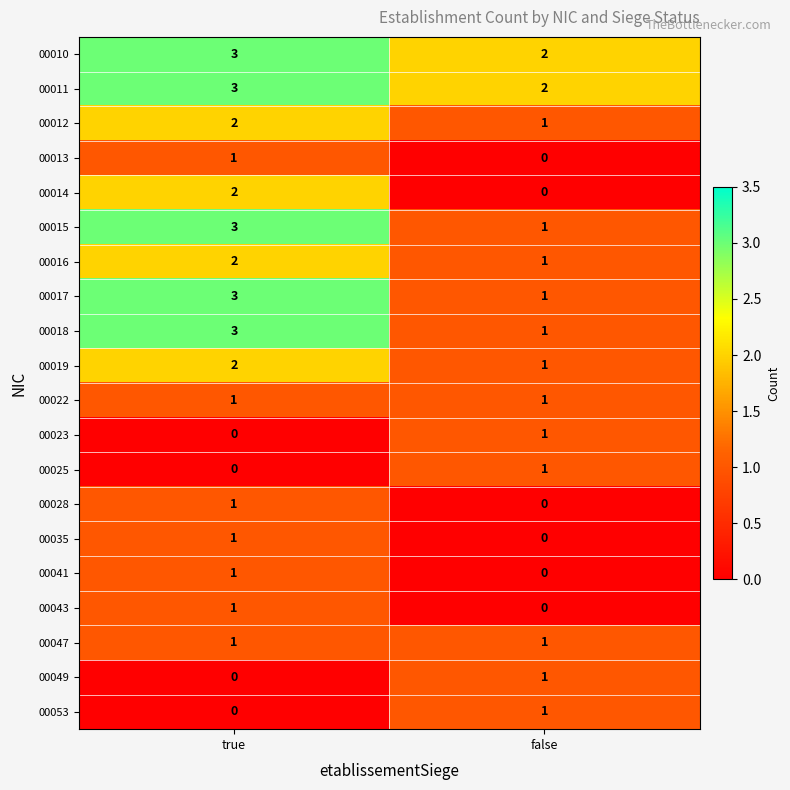

List the labels in order of 00049 value, largest first.

false, true